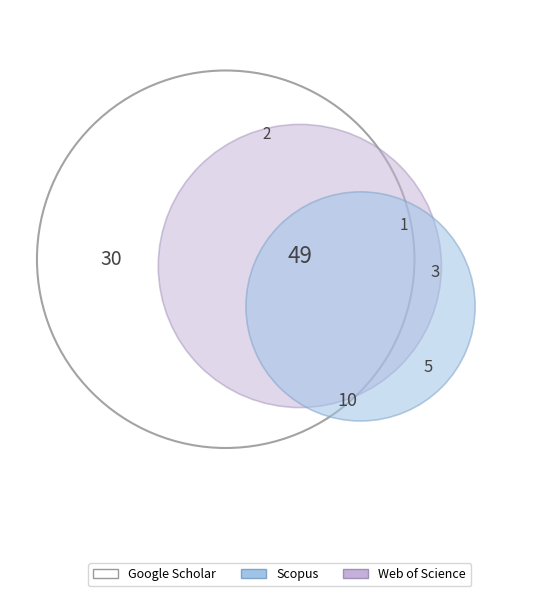

Is there any slice that represents more than half of the pie?

No